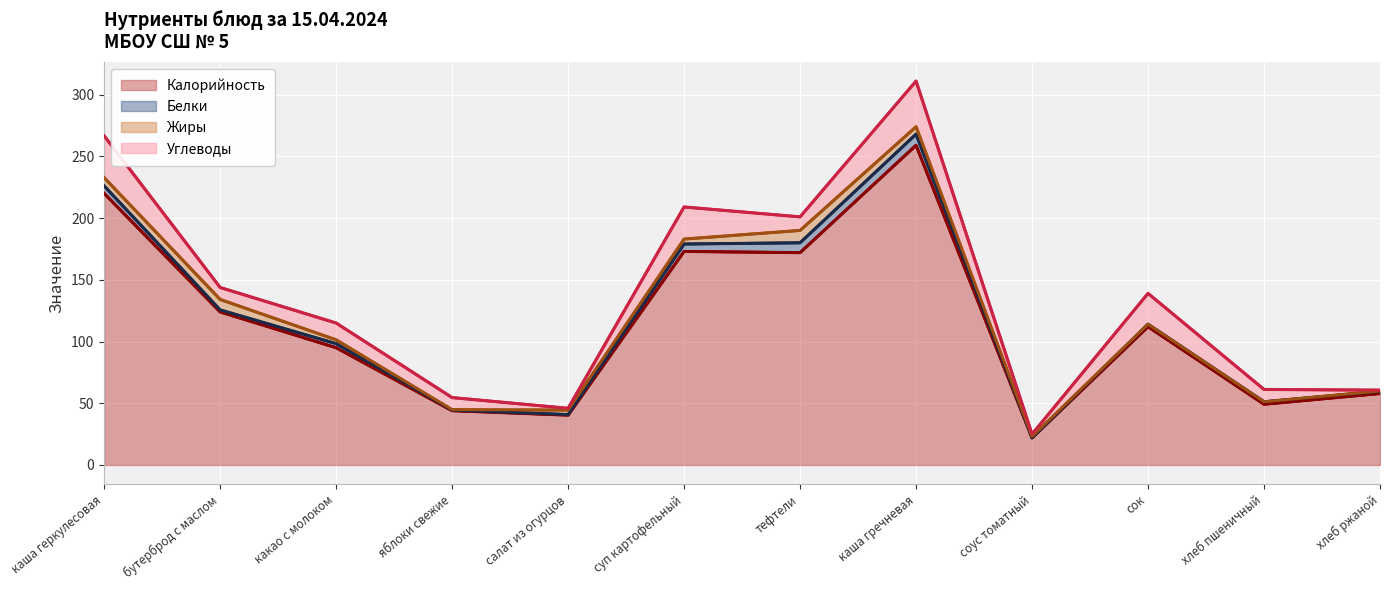

Between which two adjacent categories do Углеводы and Белки first intersect?

хлеб пшеничный and хлеб ржаной